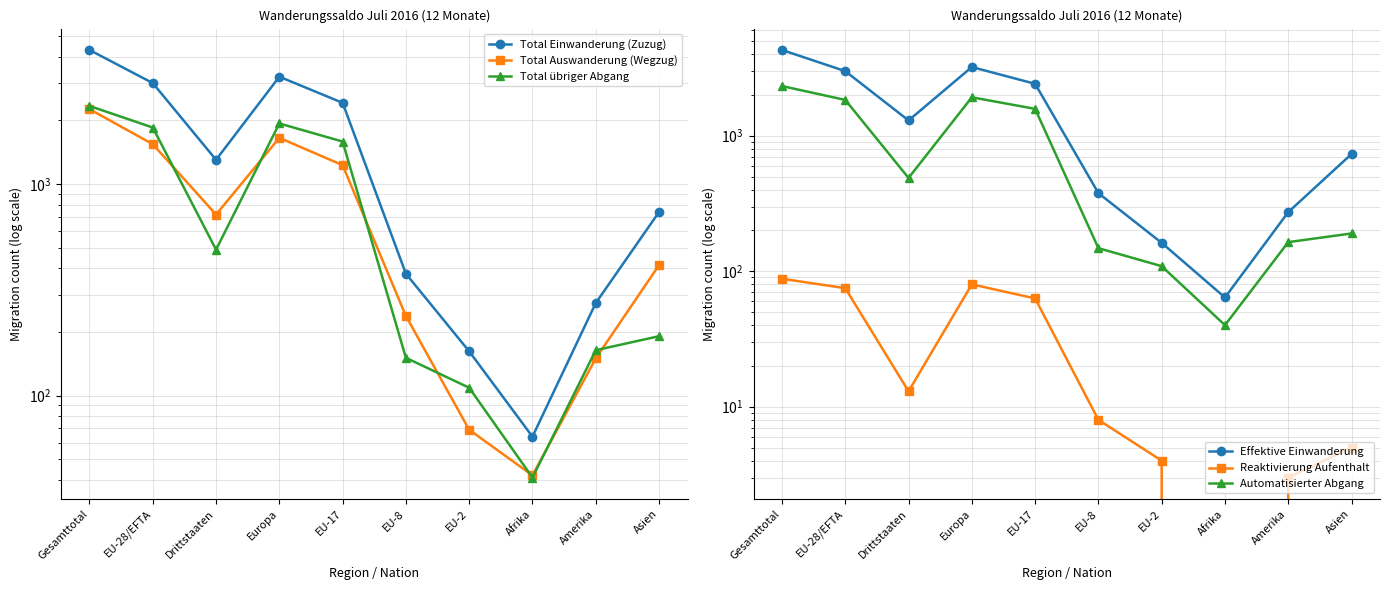

True or false: Total Auswanderung (Wegzug) has a value of 627 at EU-17.

False